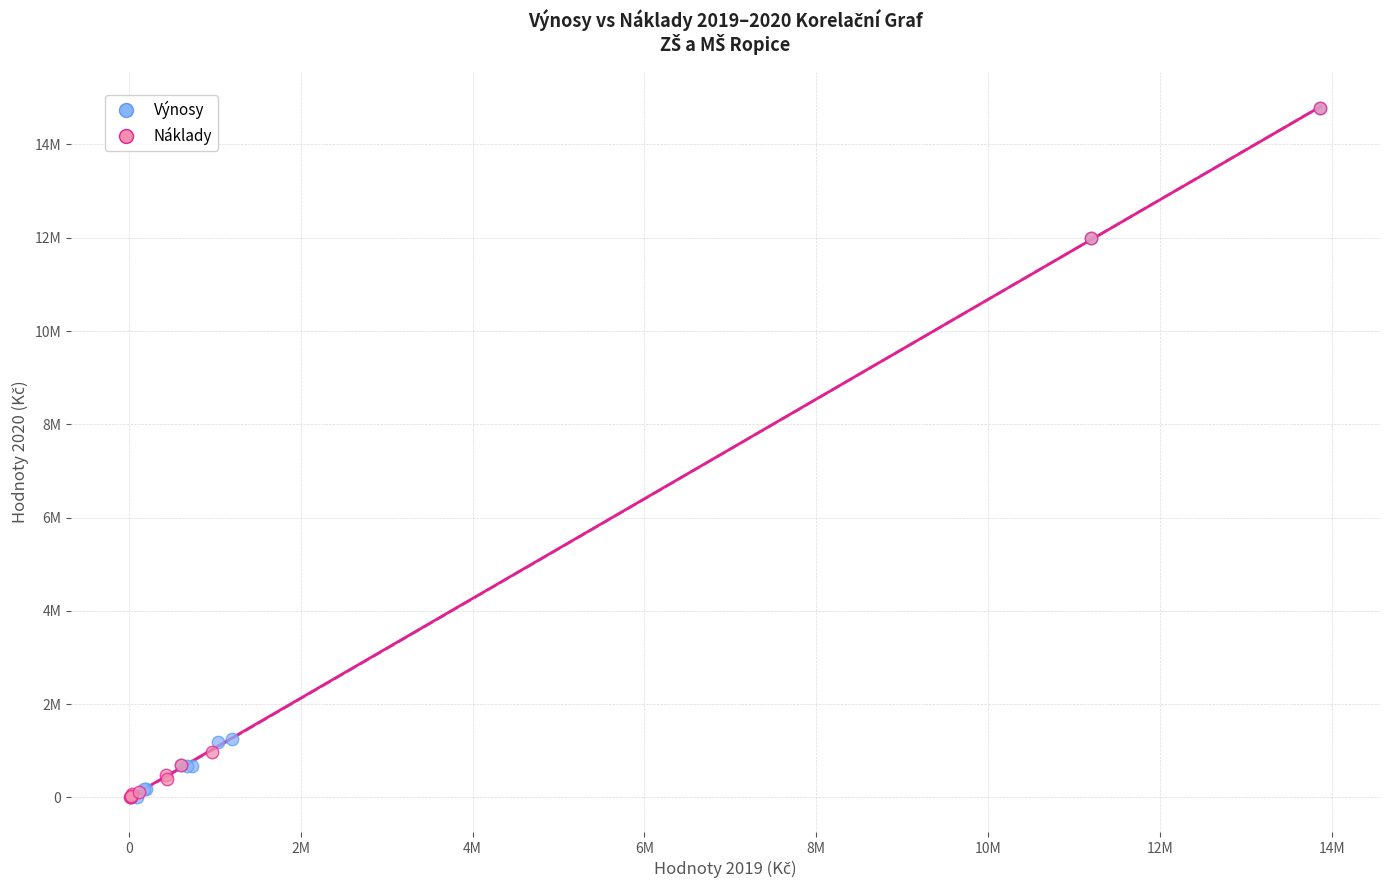

What are all the series names shown in the legend?

Výnosy, Náklady